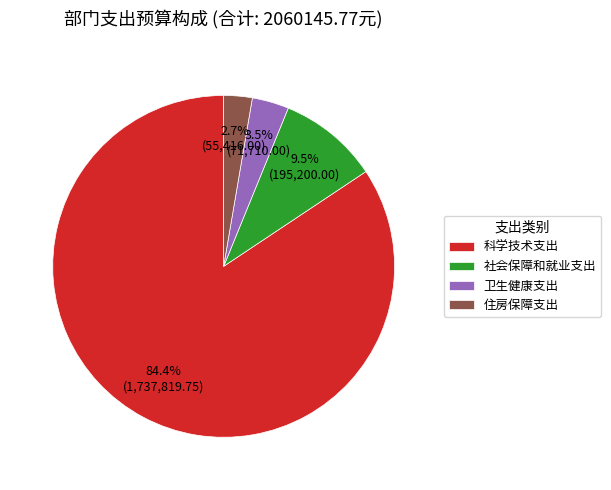

Which category accounts for the majority?

科学技术支出